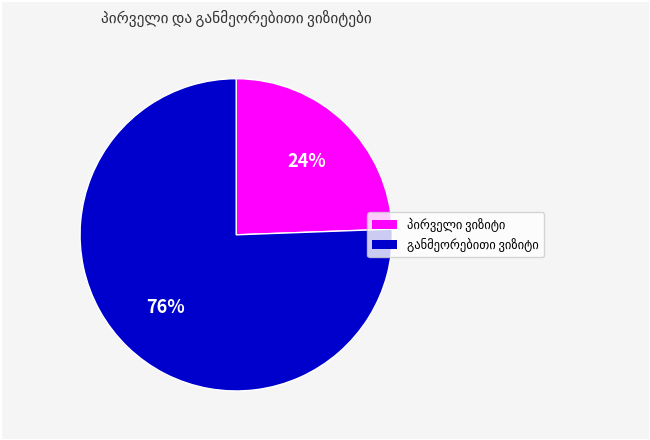

To the nearest percent, what is the average slice percentage?

50%